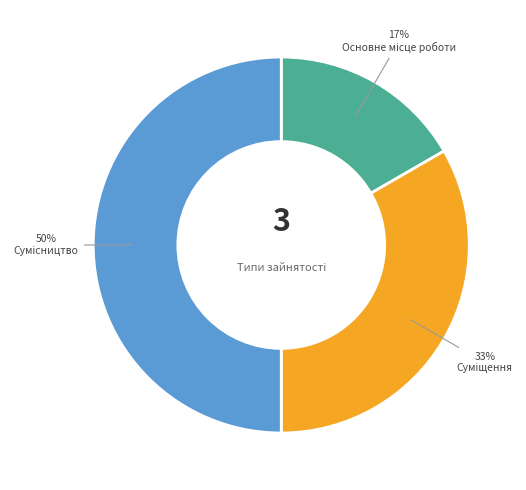

To the nearest percent, what is the average slice percentage?

33%